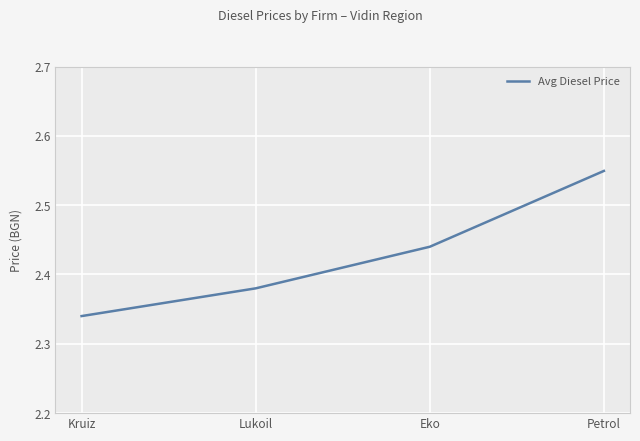

Which has a higher value, Eko or Kruiz?

Eko